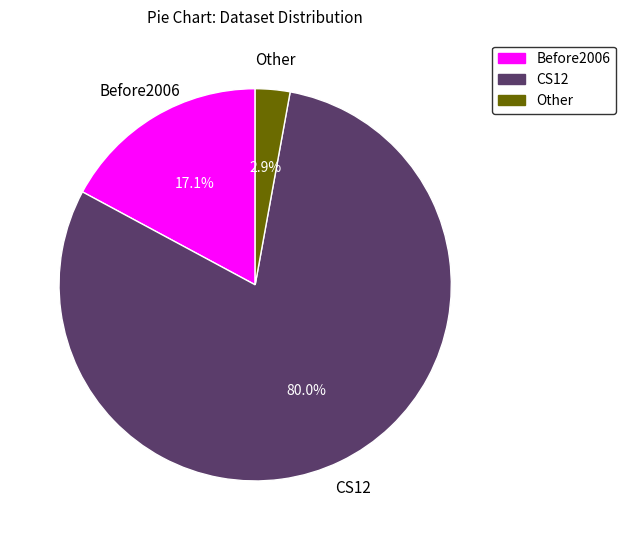

How many segments does this pie chart have?

3